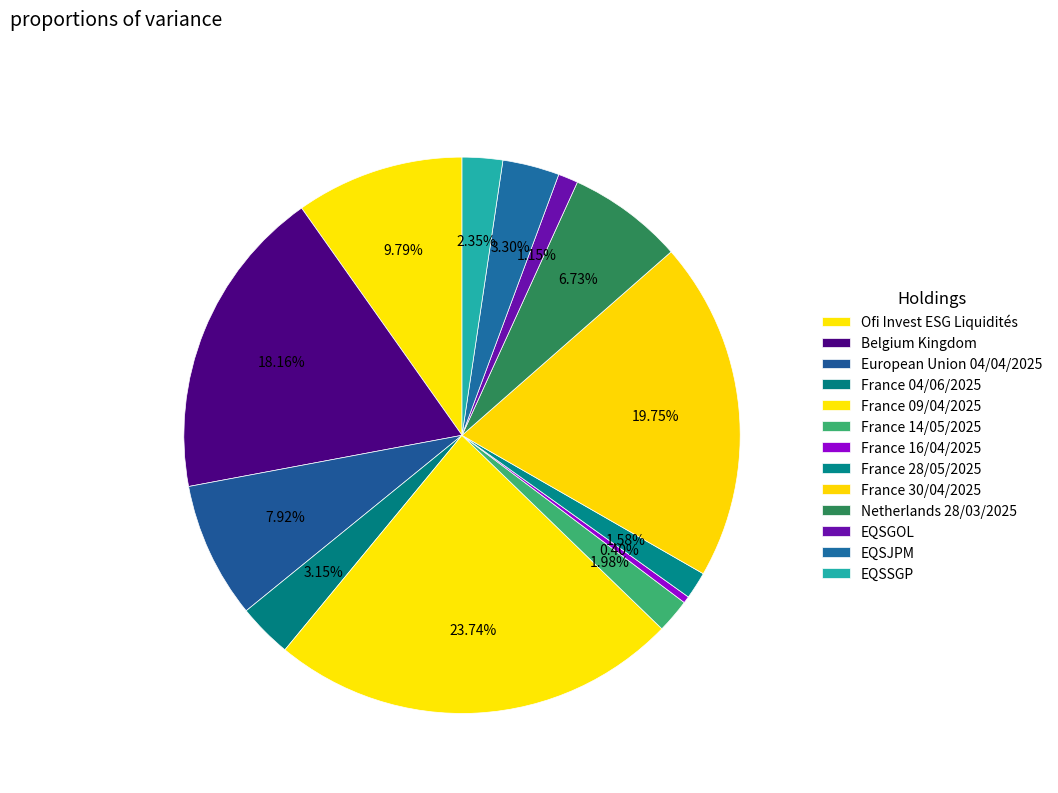

Which category has the biggest portion of the pie?

France 09/04/2025